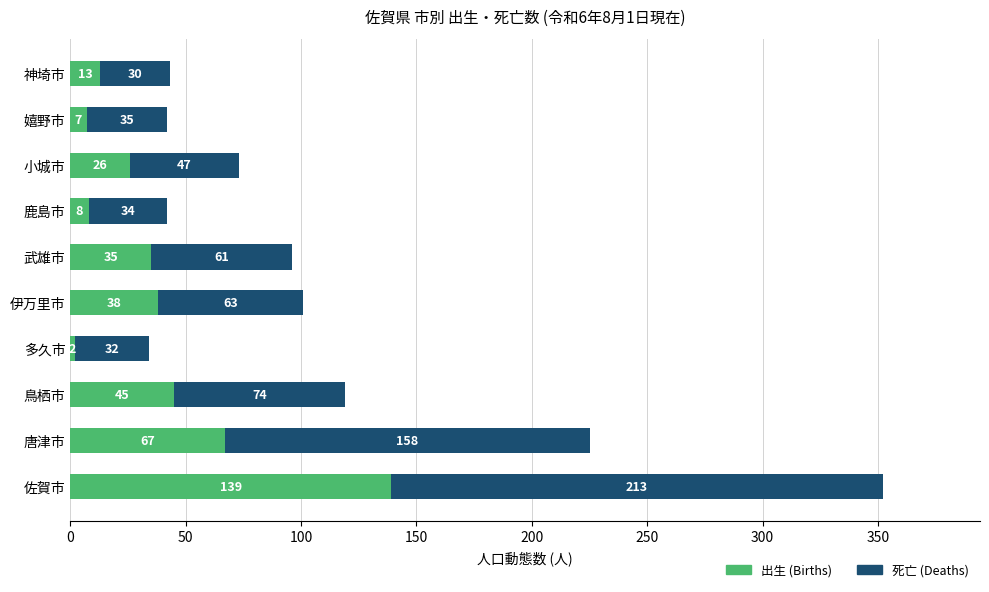

What is the sum of all 出生 (Births) values?

380